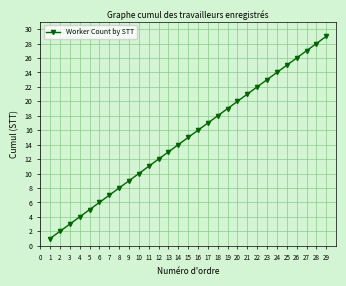

List the labels in order of value, largest first.

29, 28, 27, 26, 25, 24, 23, 22, 21, 20, 19, 18, 17, 16, 15, 14, 13, 12, 11, 10, 9, 8, 7, 6, 5, 4, 3, 2, 1